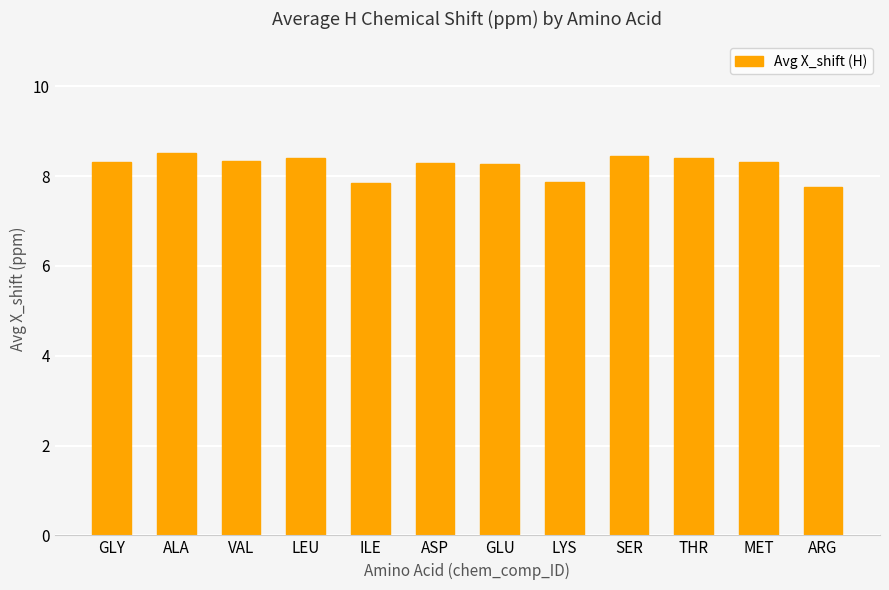

Approximately how many times larger is the value at MET compared to GLU?

1.0